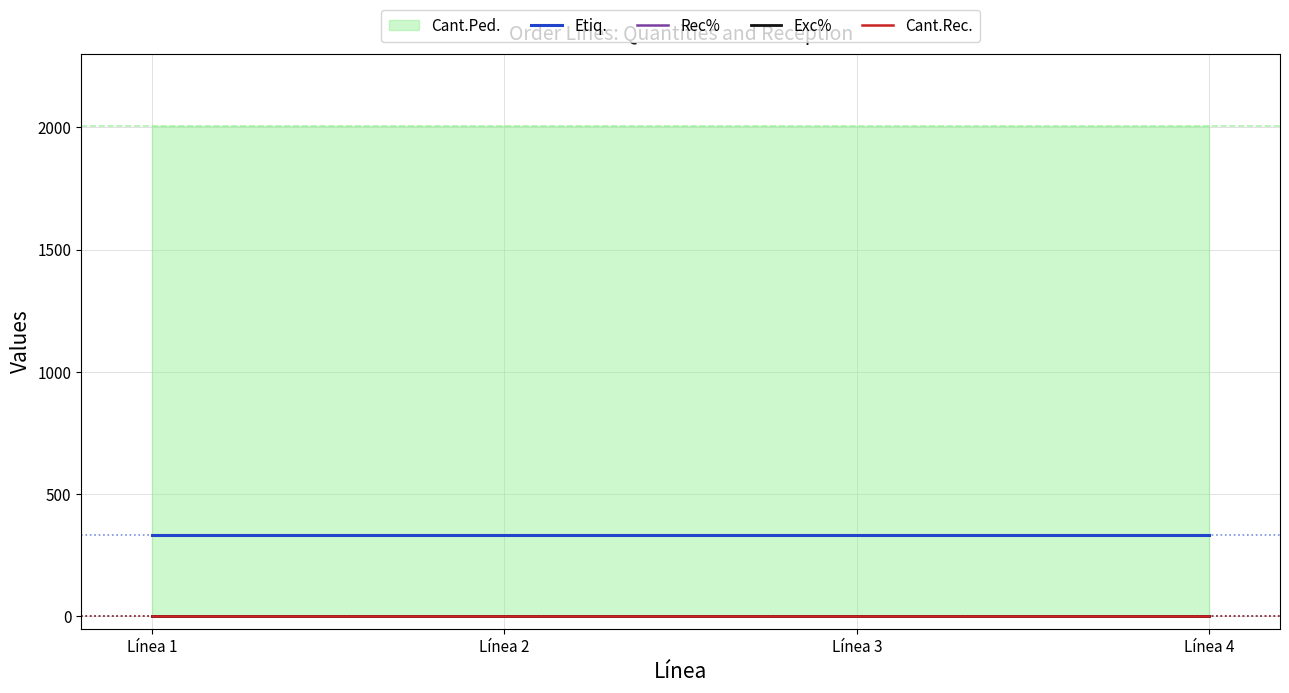

Where is Rec% nearest to the value 0?

Línea 1